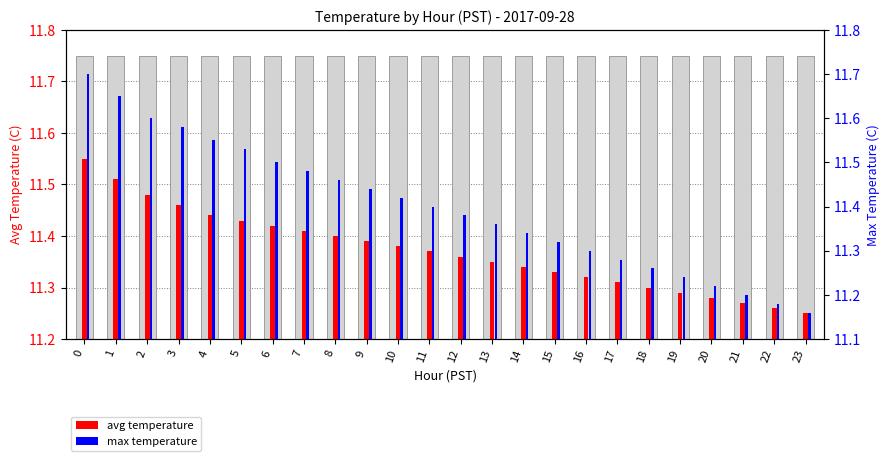

The avg temperature series shows 0.2 at 13. True or false?

False